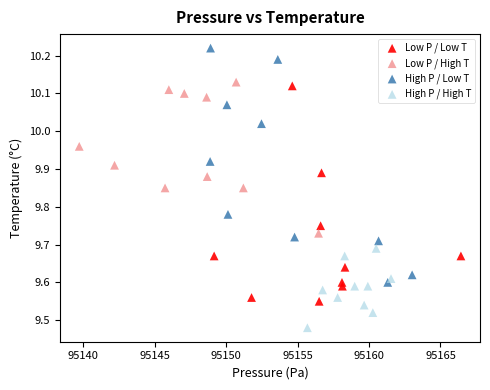

Which series has the widest spread of Y values?

High P / Low T